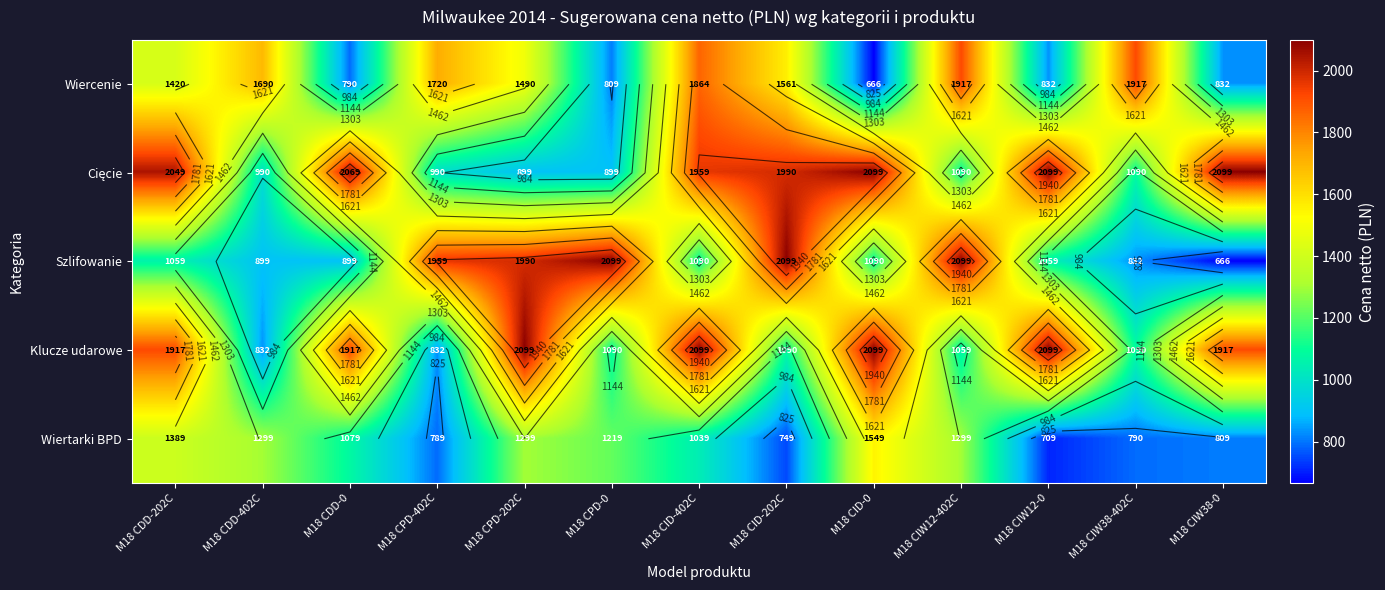

At M18 CID-0, list the series in order from largest to smallest.

Cięcie, Klucze udarowe, Wiertarki BPD, Szlifowanie, Wiercenie